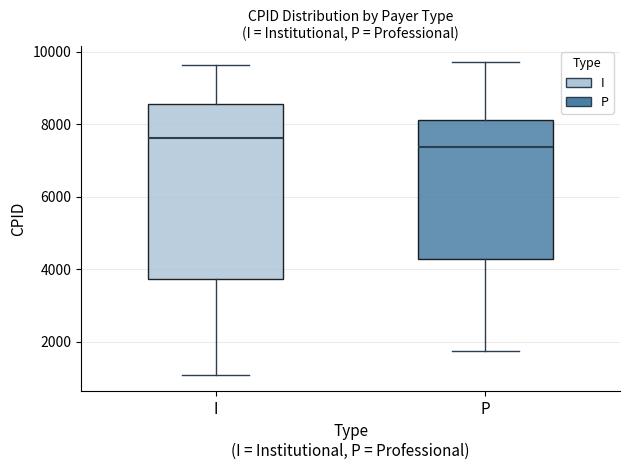

Where is the lower edge of the box for P on the y-axis? The values are not printed on the chart, so give them approximately, as read against the axis.

4200